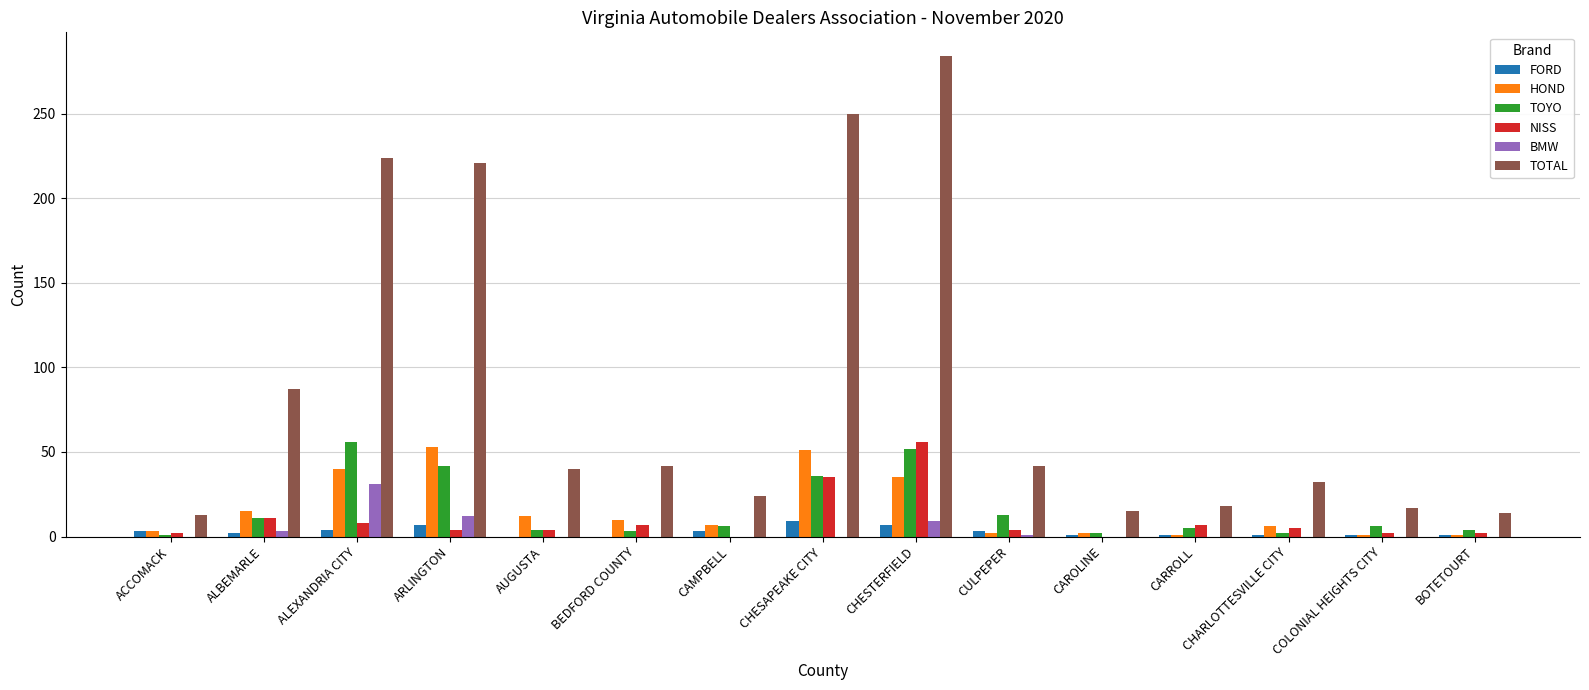

Which series has the largest total across all categories?

TOTAL